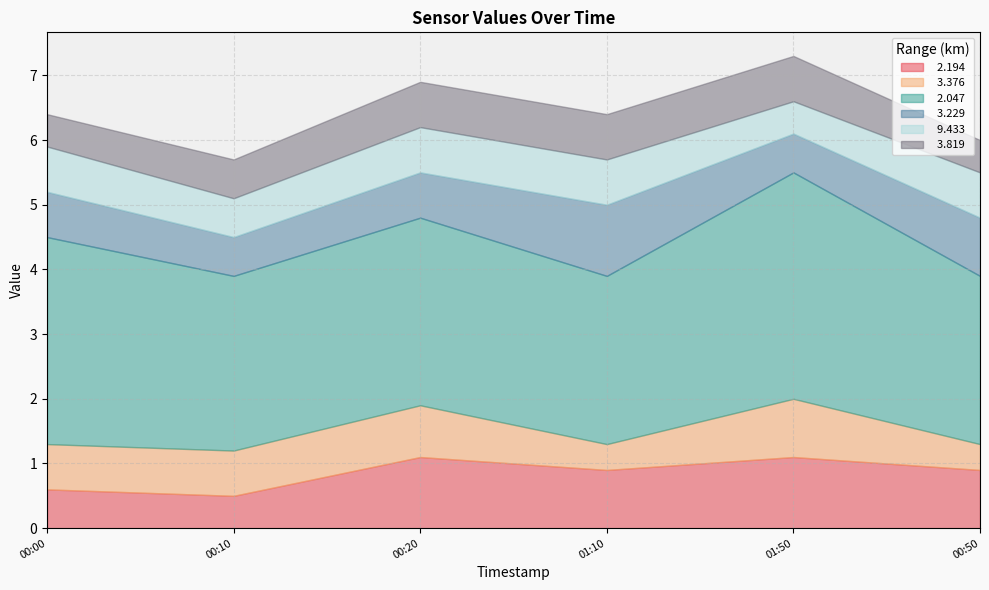

What is the minimum value shown in the chart?

0.4